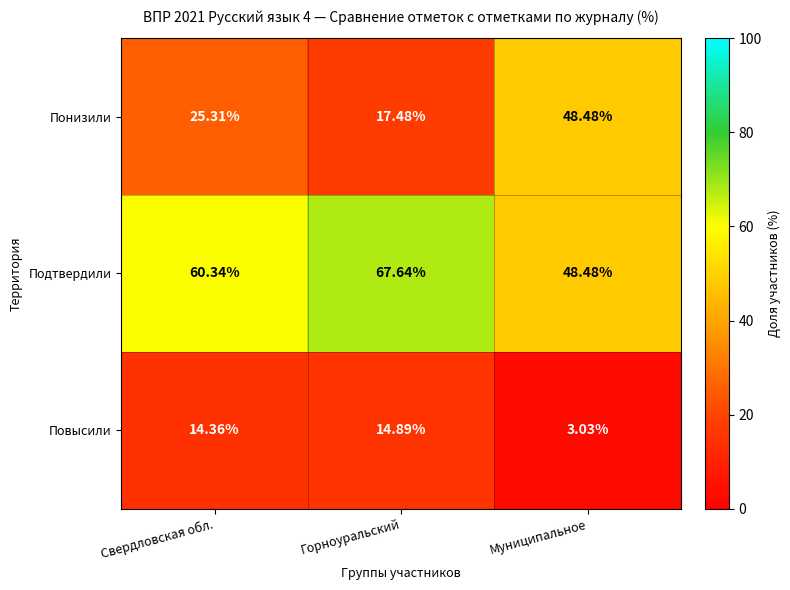

List the series in order of their peak value, lowest first.

Повысили, Понизили, Подтвердили